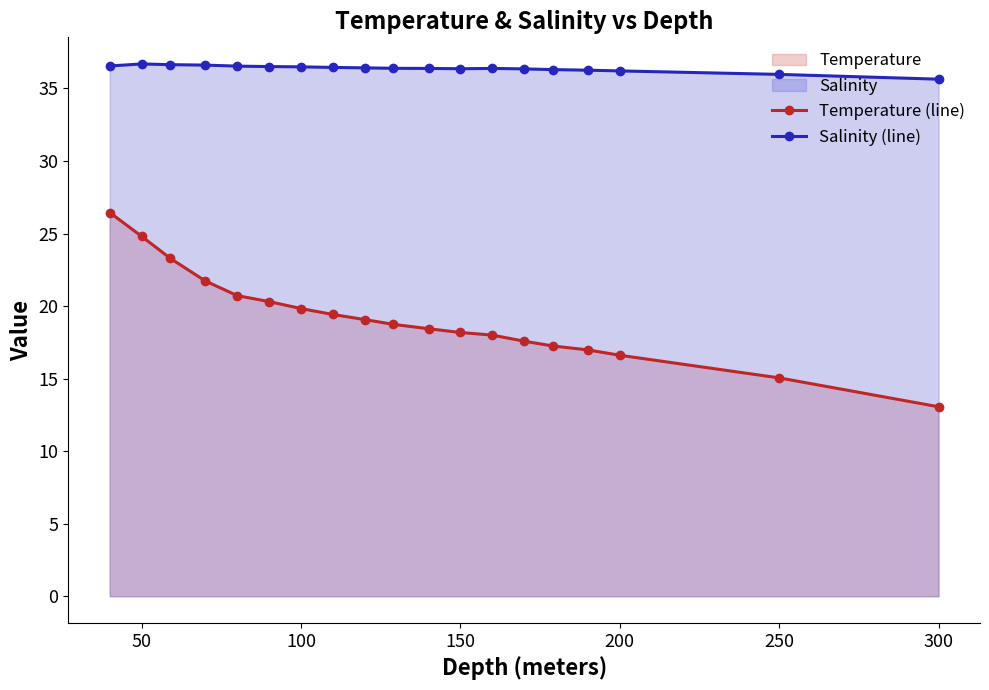

What is the difference between the maximum and minimum values in the Salinity (line) series?

1.0